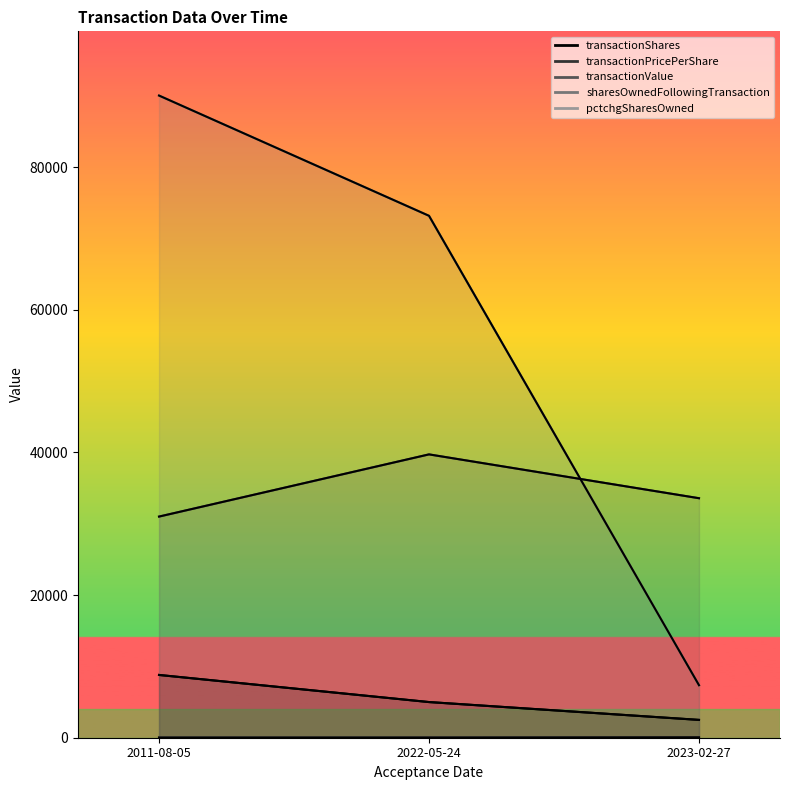

Is the value of transactionValue at 2023-02-27 greater than the value of pctchgSharesOwned at 2011-08-05?

Yes